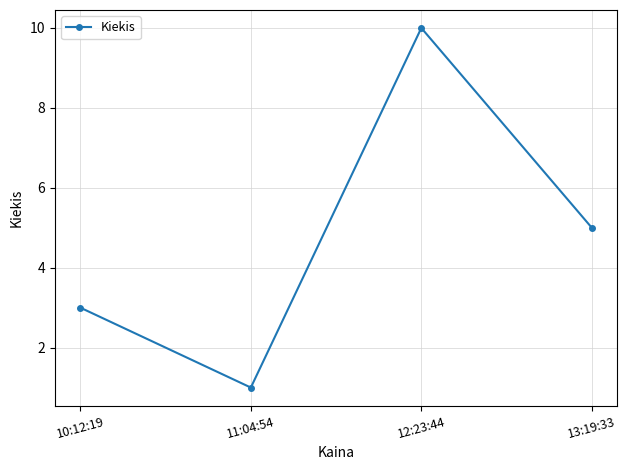

At which category does the data reach its first local peak?

12:23:44